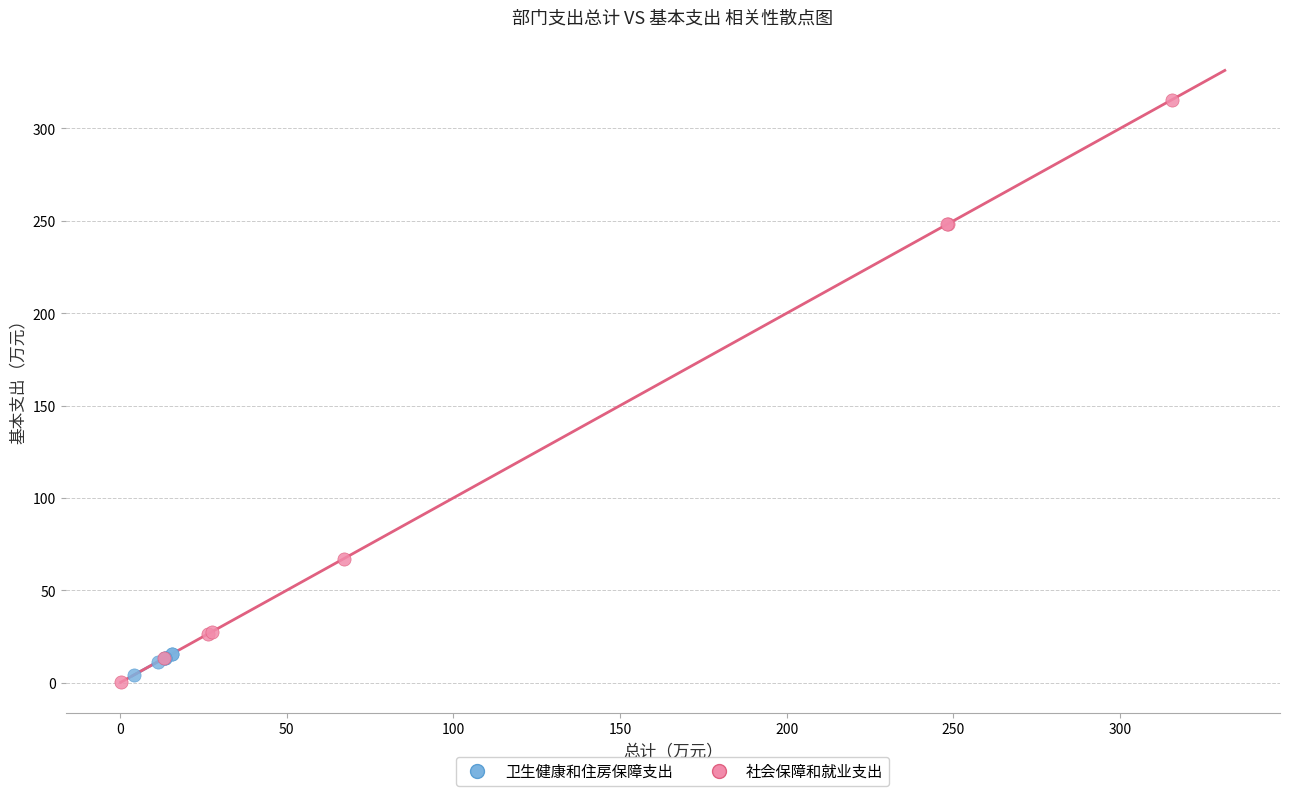

Which series reaches the maximum Y coordinate?

社会保障和就业支出